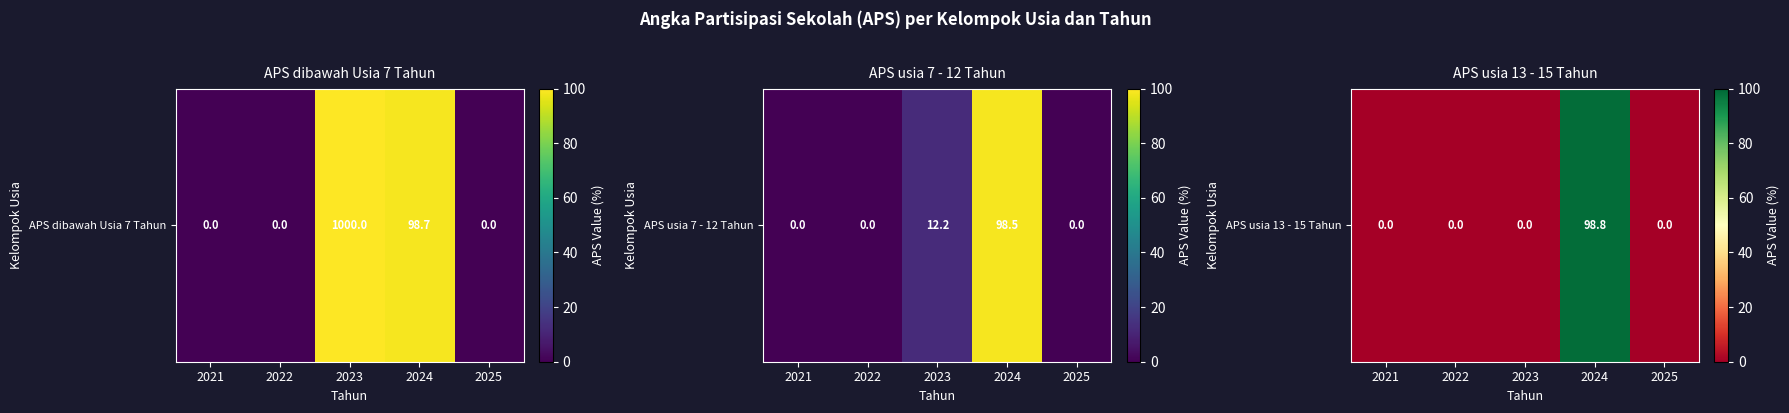

What is the greatest value displayed?

98.8